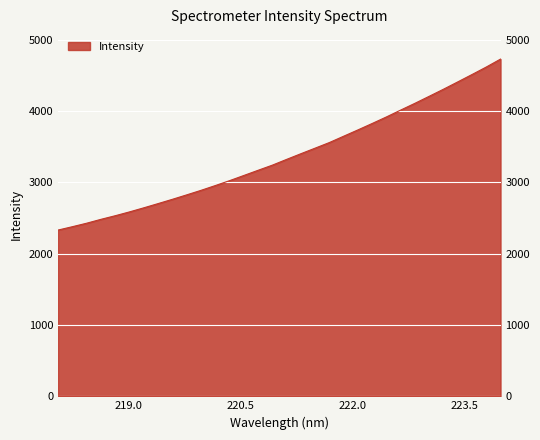

Rank the categories by value from highest to lowest.

223.9802, 223.7895, 223.5987, 223.408, 223.2172, 223.0264, 222.8355, 222.6447, 222.4538, 222.263, 222.0721, 221.8812, 221.6902, 221.4993, 221.3083, 221.1174, 220.9264, 220.7354, 220.5444, 220.3533, 220.1623, 219.9712, 219.7801, 219.589, 219.3979, 219.2067, 219.0156, 218.8244, 218.6332, 218.442, 218.2508, 218.0596